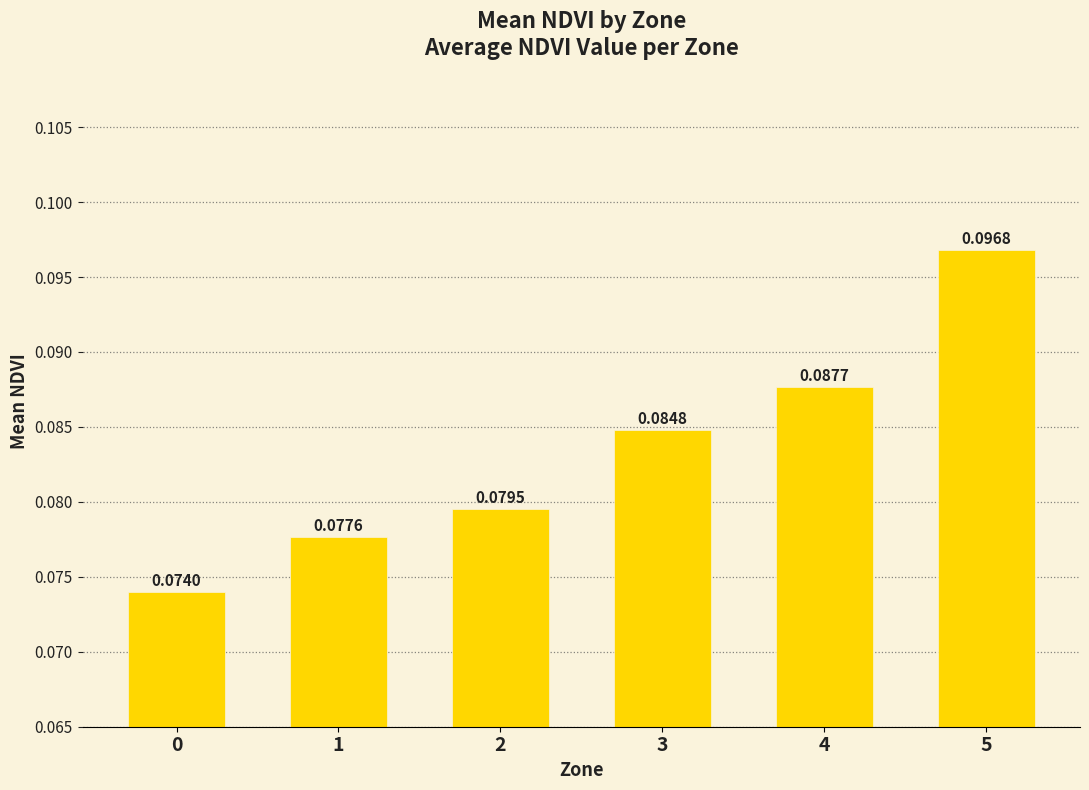

Which has a higher value, 5 or 1?

5